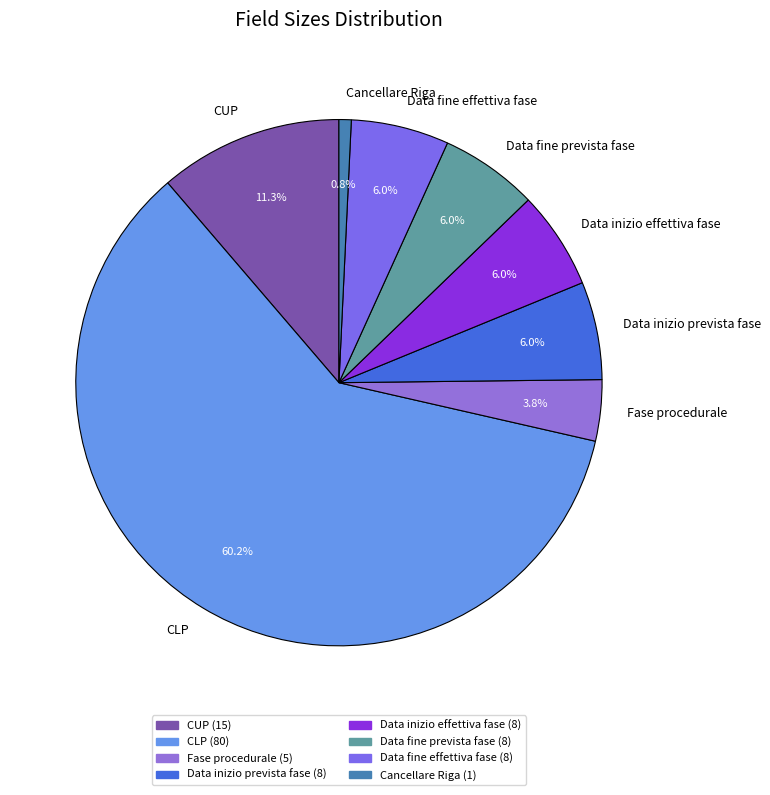

Do CLP and Fase procedurale together represent more than half of the pie?

Yes